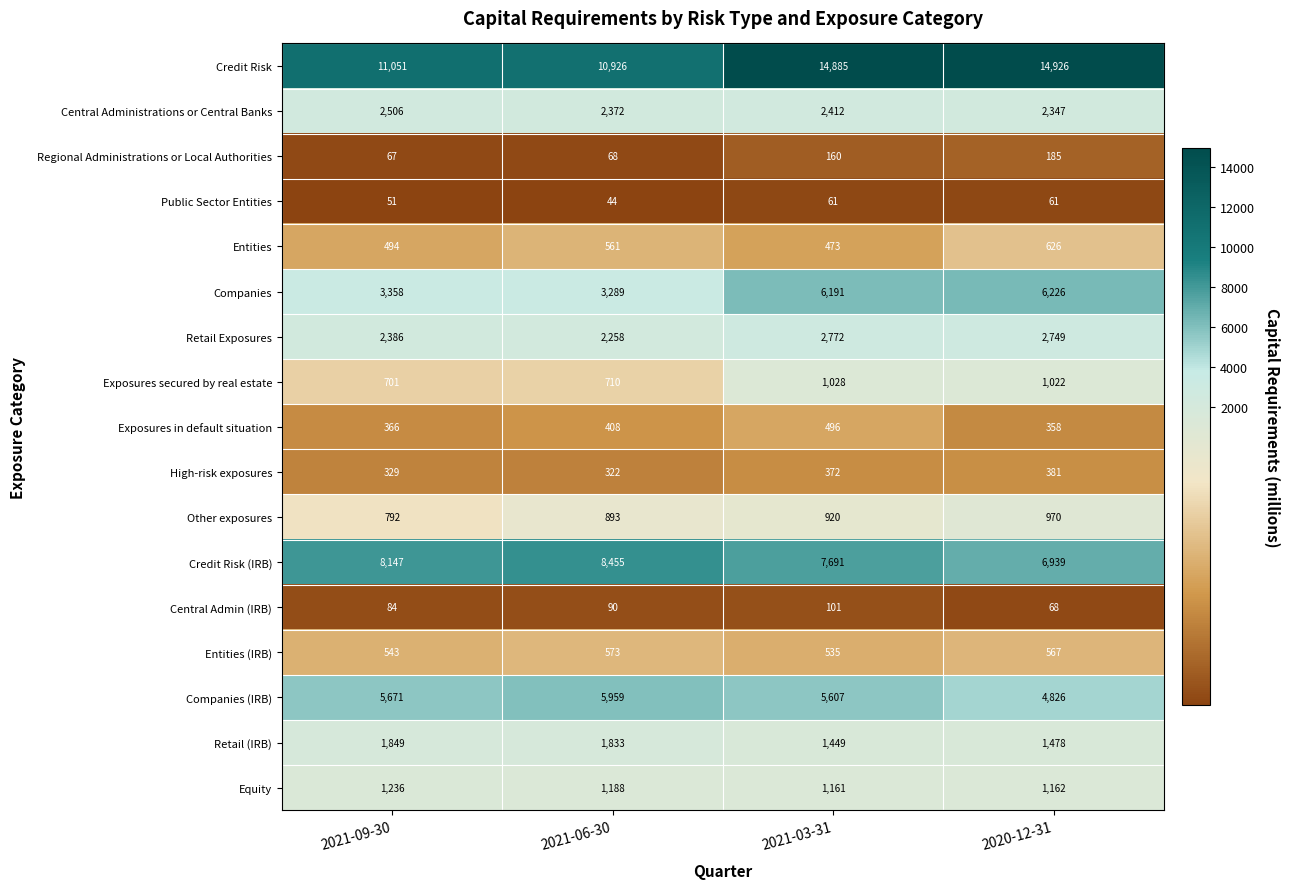

How many distinct data groups are displayed?

17